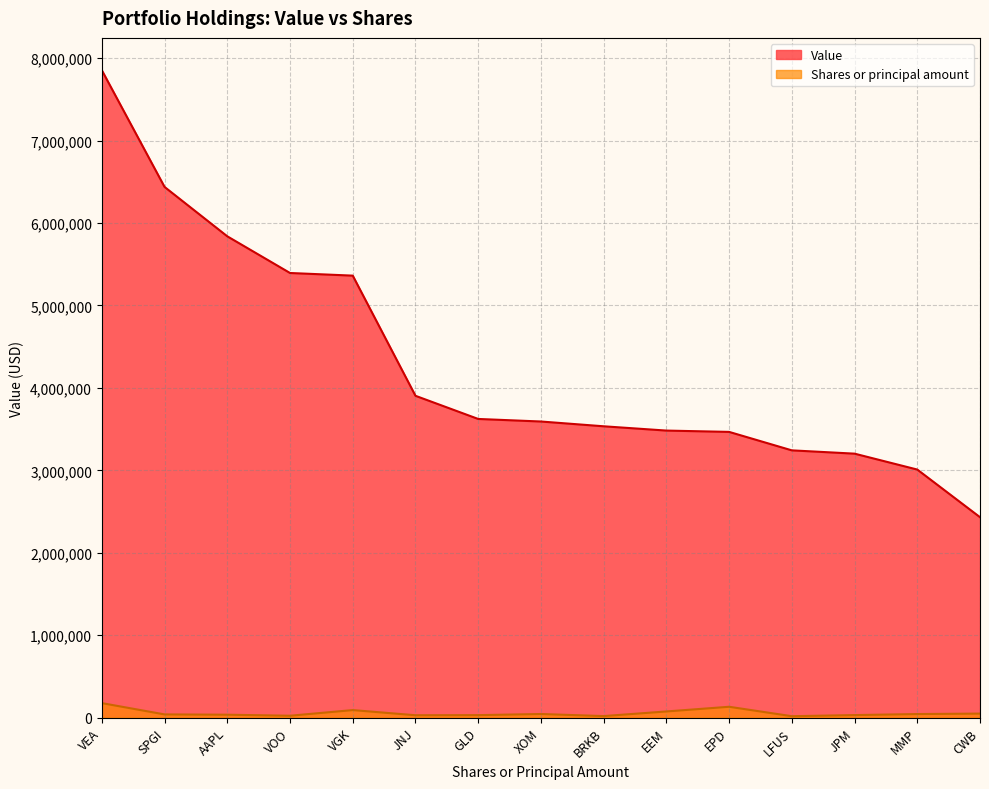

True or false: Shares or principal amount has a value of 42945 at XOM.

True